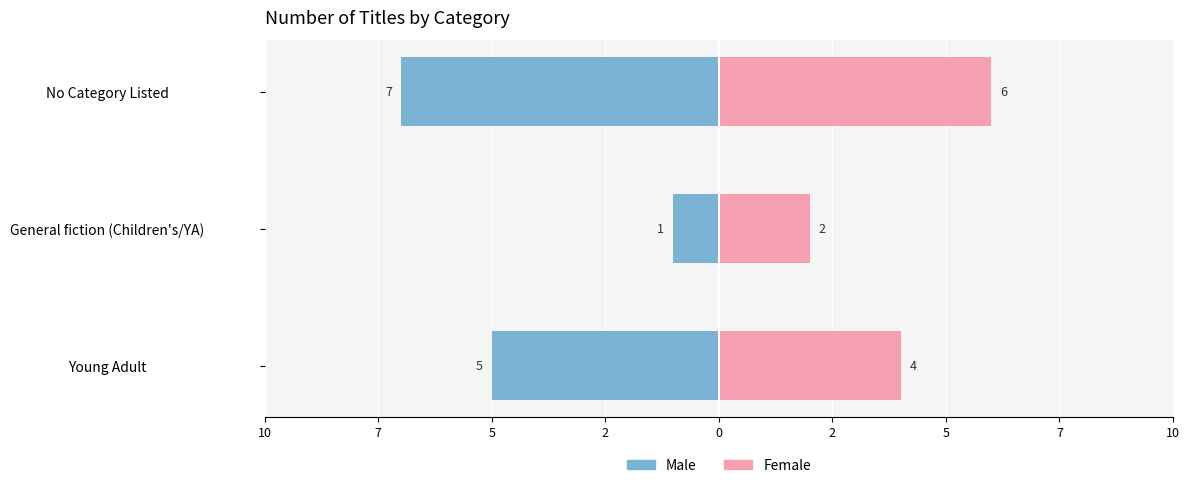

Which has a higher value, General fiction (Children's/YA) or No Category Listed?

General fiction (Children's/YA)